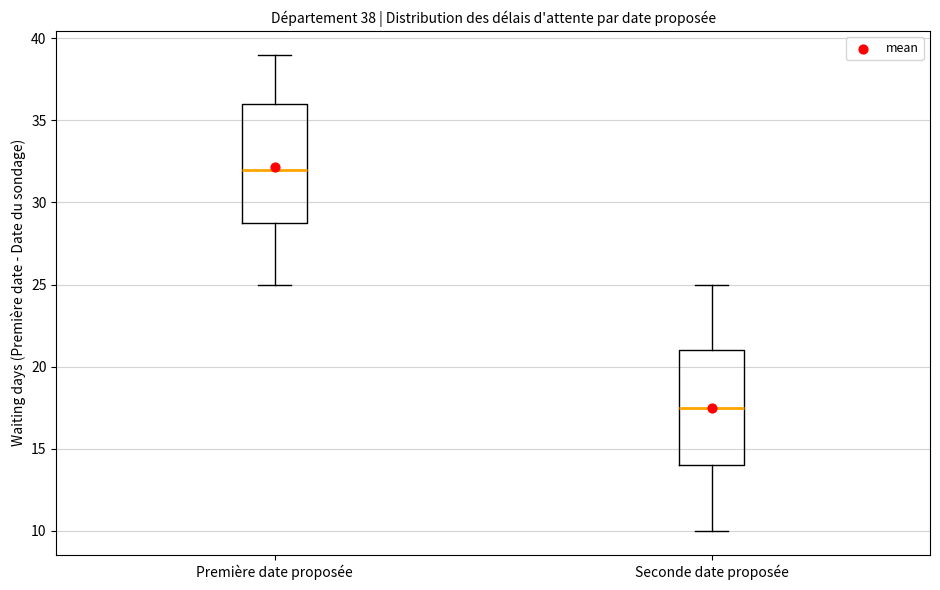

Which box's median line is the highest?

Première date proposée